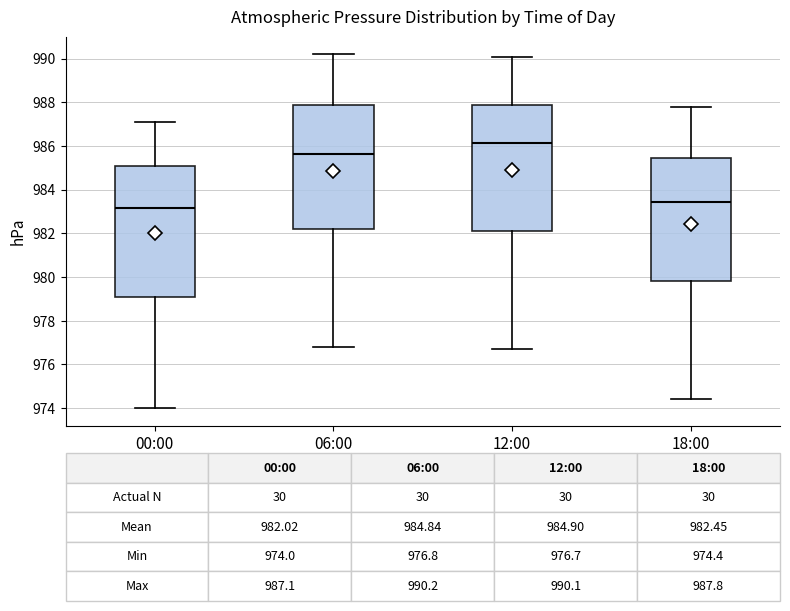

Which box is the tallest, from its lower edge to its upper edge?

00:00